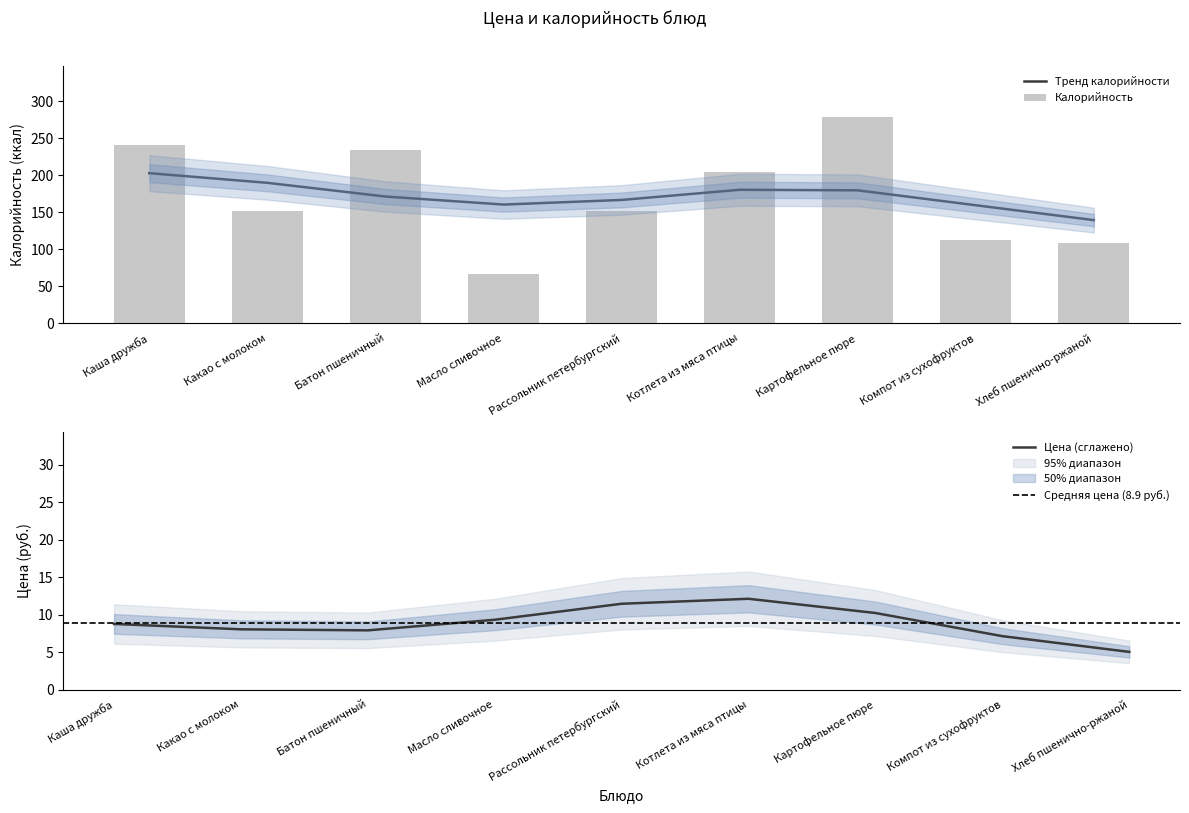

True or false: the data shows 204.8 at Котлета из мяса птицы.

True